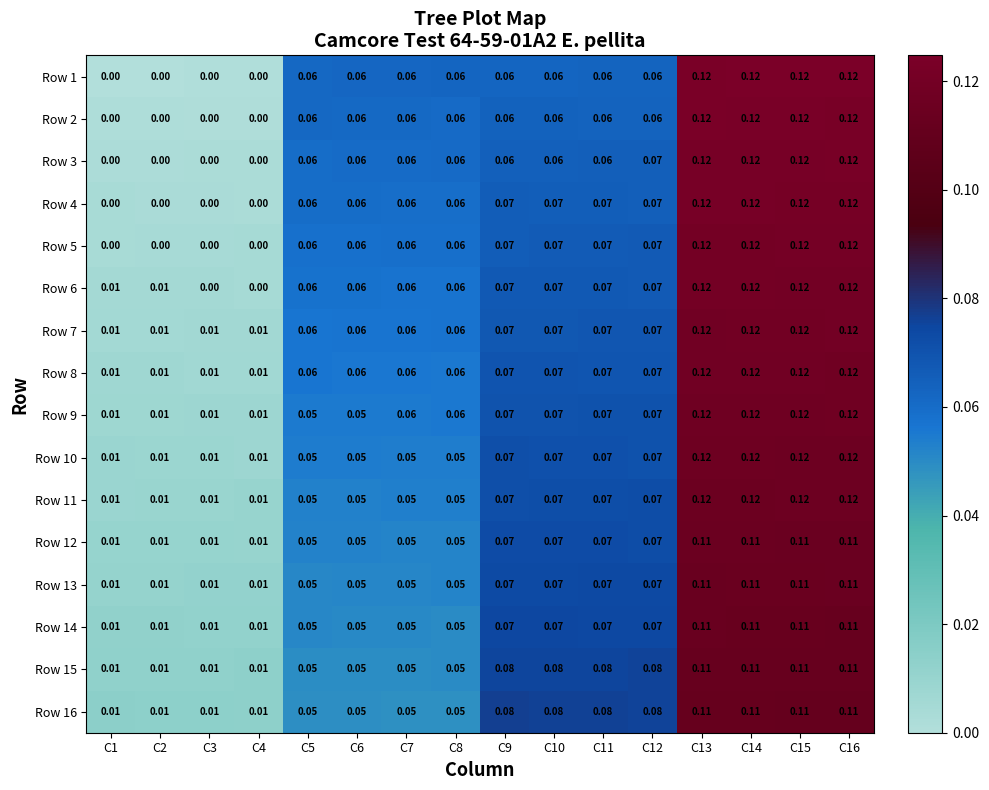

How many data points does each series have?

16